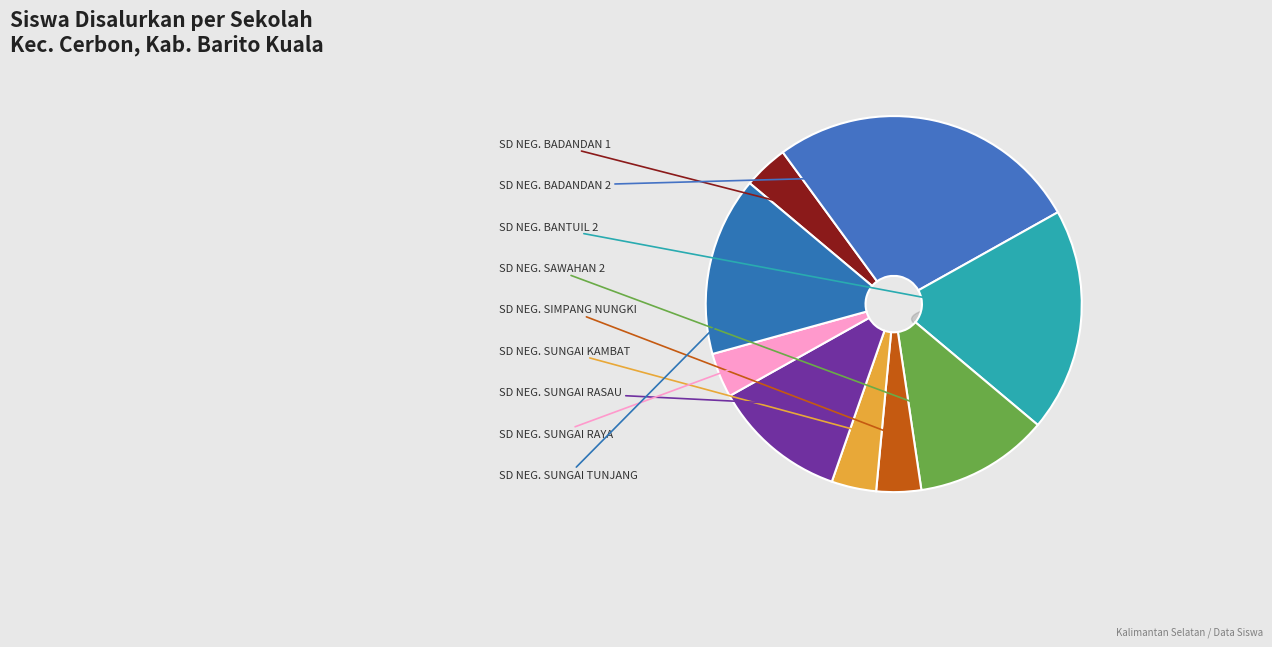

How many segments does this pie chart have?

9